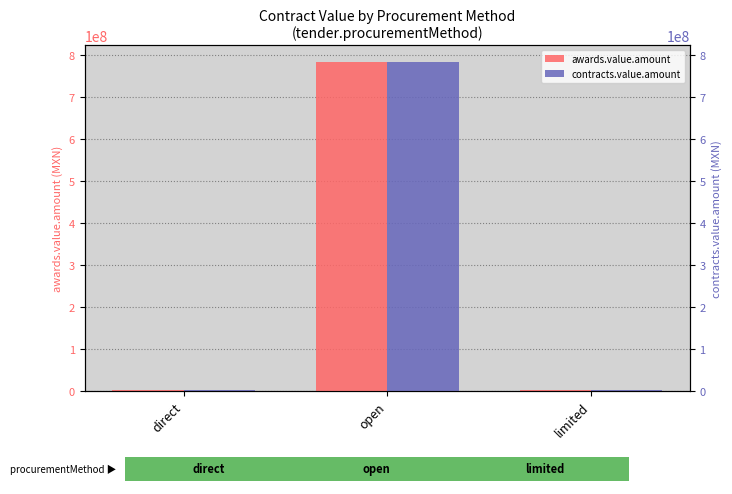

Between limited and direct, which is larger?

limited